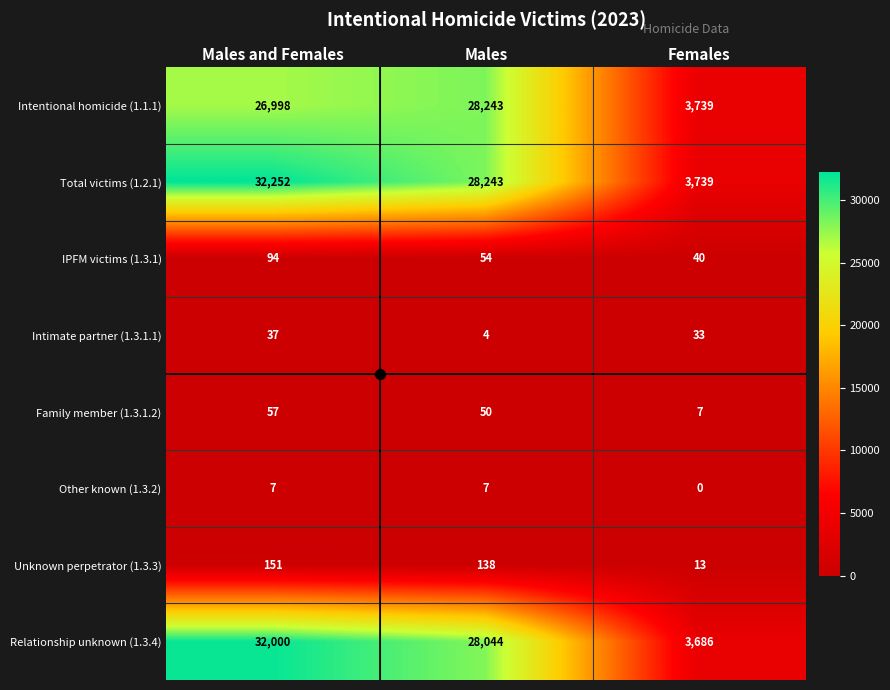

List the labels in order of Relationship unknown (1.3.4) value, smallest first.

Females, Males, Males and Females